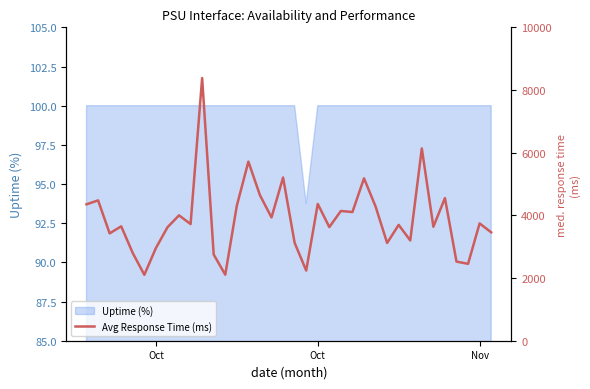

True or false: the data shows 3777.8 at 5.

False